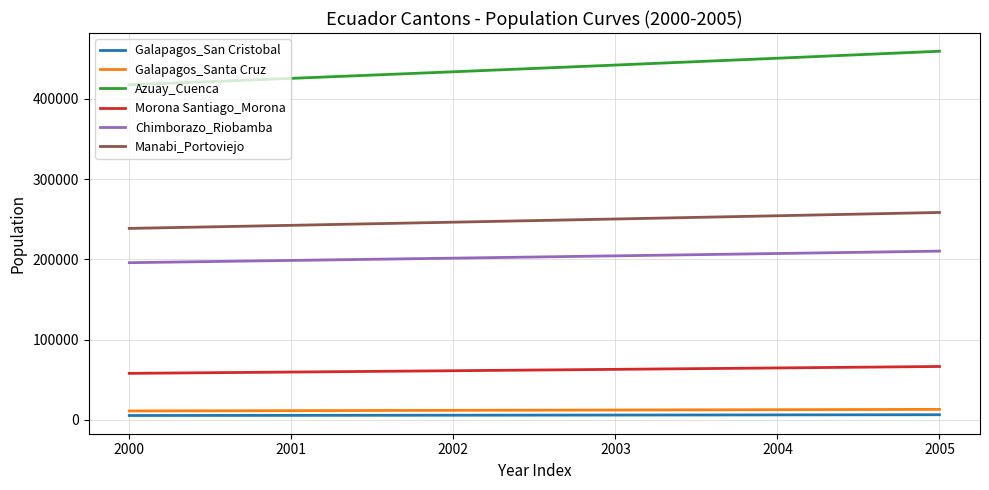

The value of Azuay_Cuenca at 2000 is 588386.0. True or false?

False